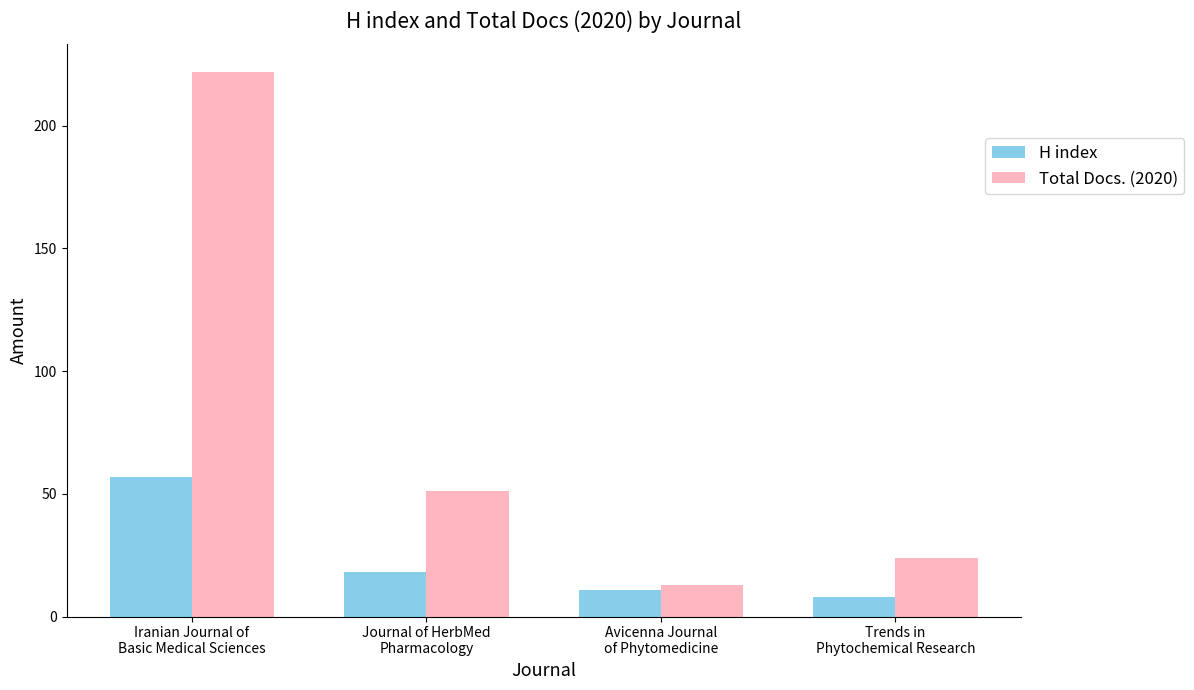

Reading right to left, transcribe all the data shown in this chart.

H index: Trends in
Phytochemical Research=8	Avicenna Journal
of Phytomedicine=11	Journal of HerbMed
Pharmacology=18	Iranian Journal of
Basic Medical Sciences=57
Total Docs. (2020): Trends in
Phytochemical Research=24	Avicenna Journal
of Phytomedicine=13	Journal of HerbMed
Pharmacology=51	Iranian Journal of
Basic Medical Sciences=222